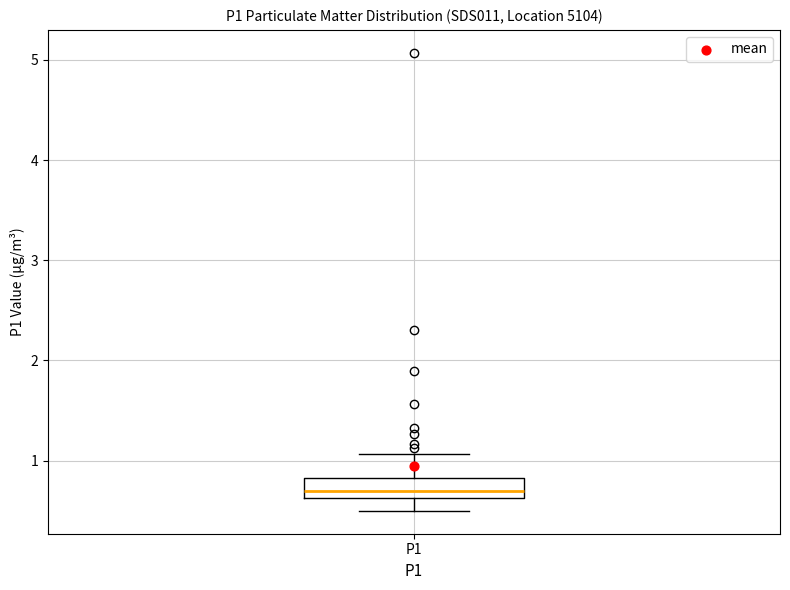

Where is the lower edge of the box for P1 on the y-axis? The values are not printed on the chart, so give them approximately, as read against the axis.

0.6